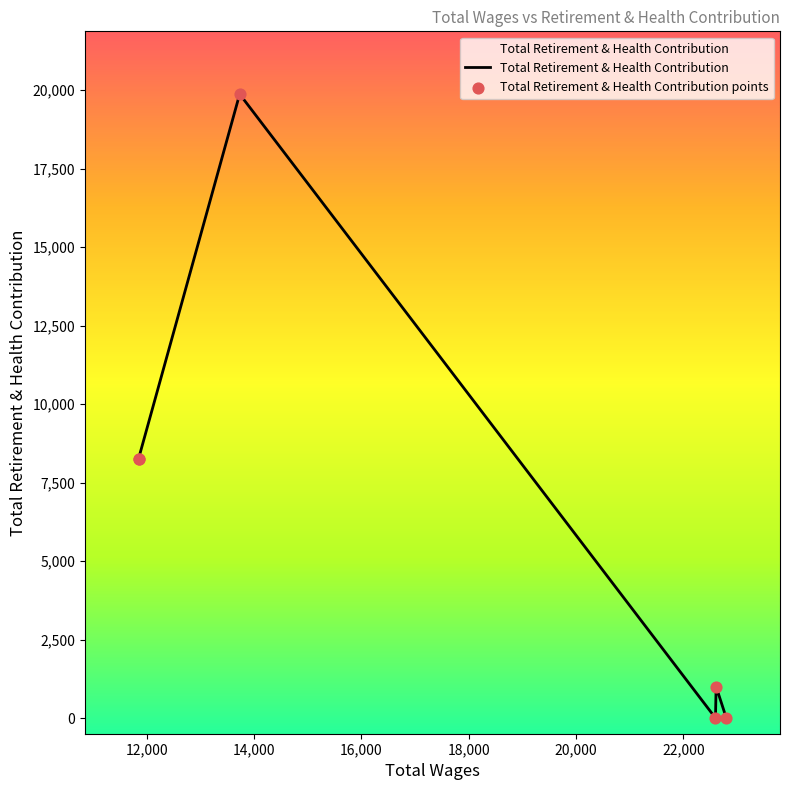

At which category is the sum across all series the highest?

14,000